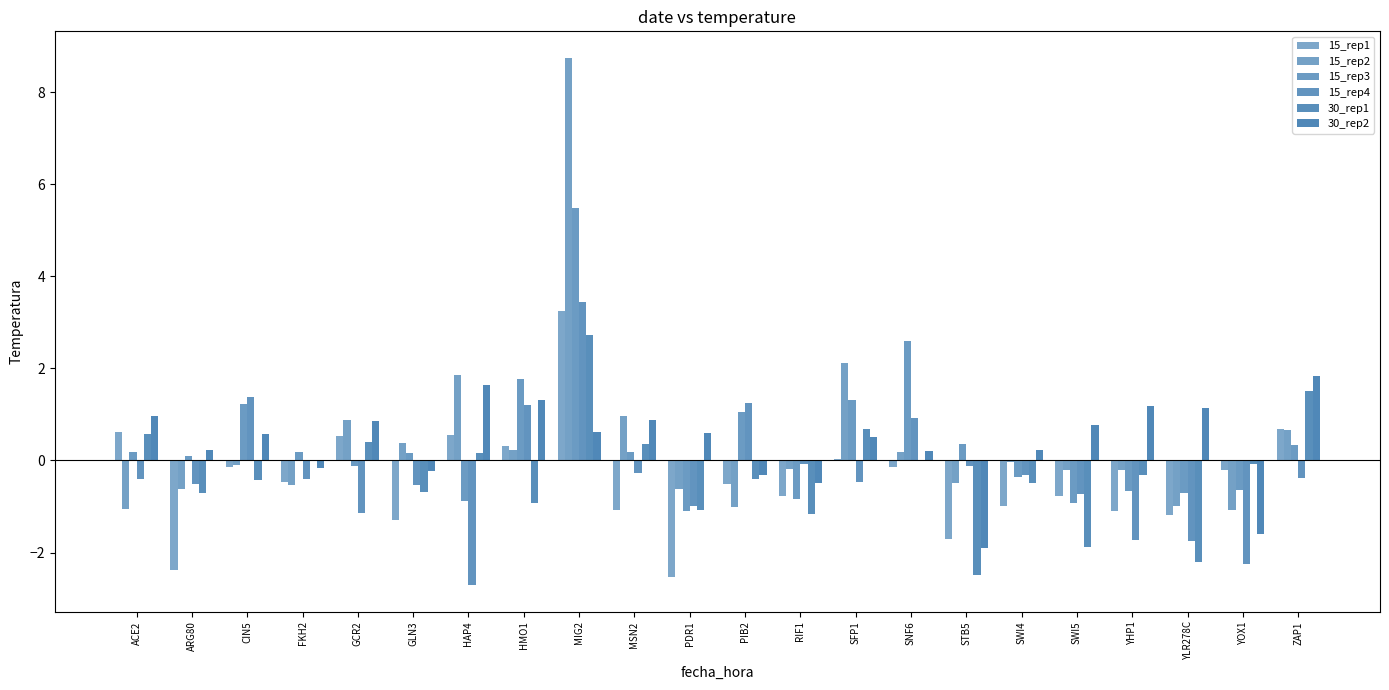

What position from the left is GCR2?

5